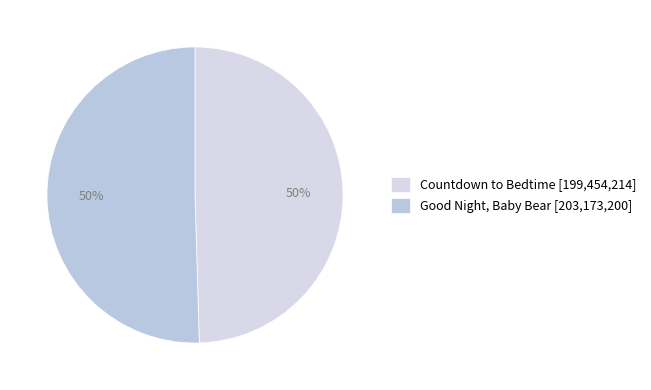

Count the number of slices in the pie.

2